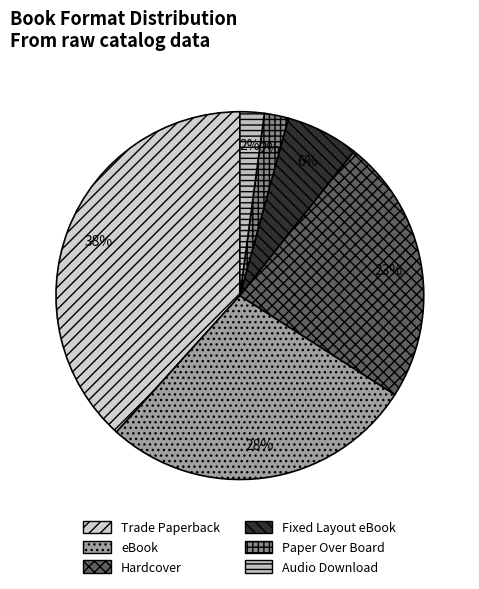

Is Trade Paperback the majority of the pie?

No